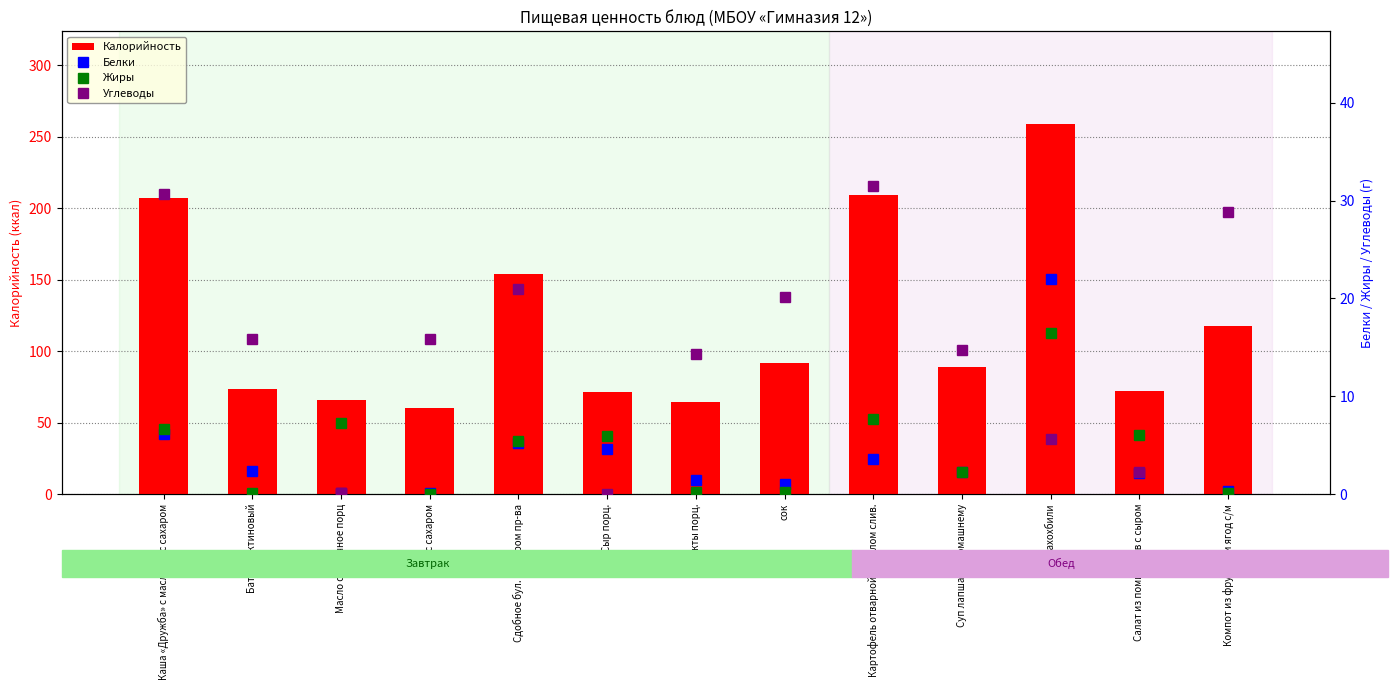

Is it true that Калорийность equals 25.5 at Фрукты порц.?

False